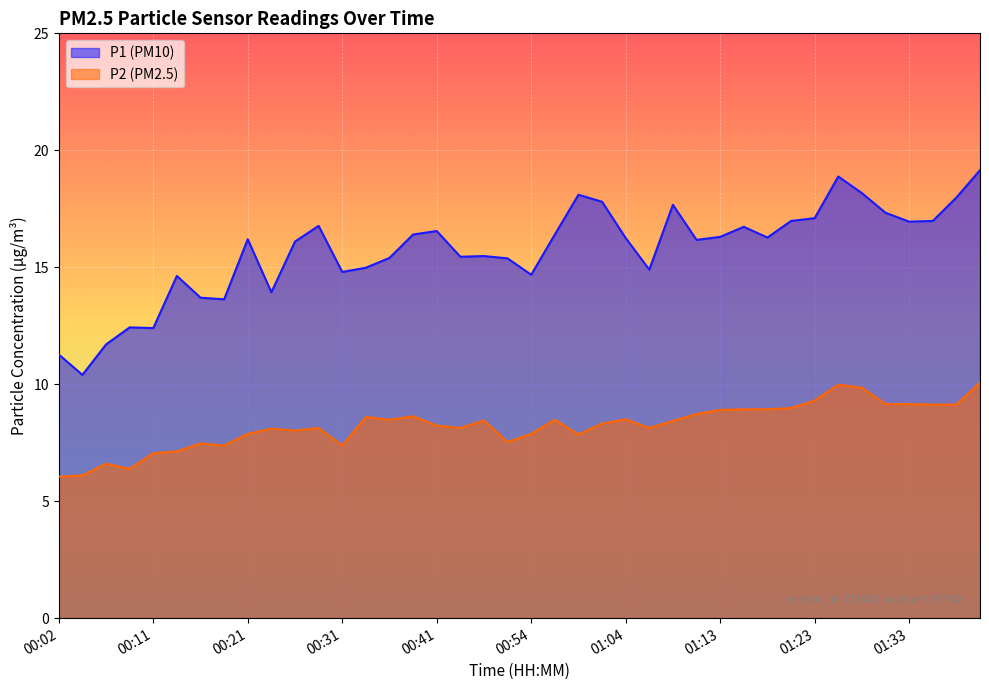

Where is P2 nearest to the value 8?

00:26